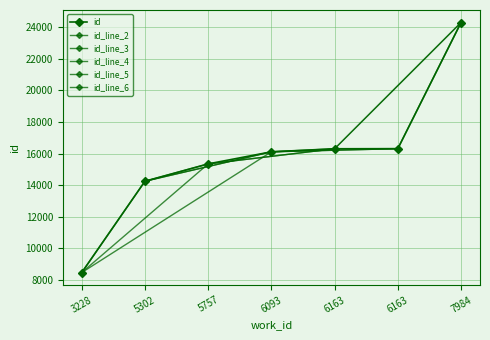

Does the chart display data point markers on the line(s)?

Yes